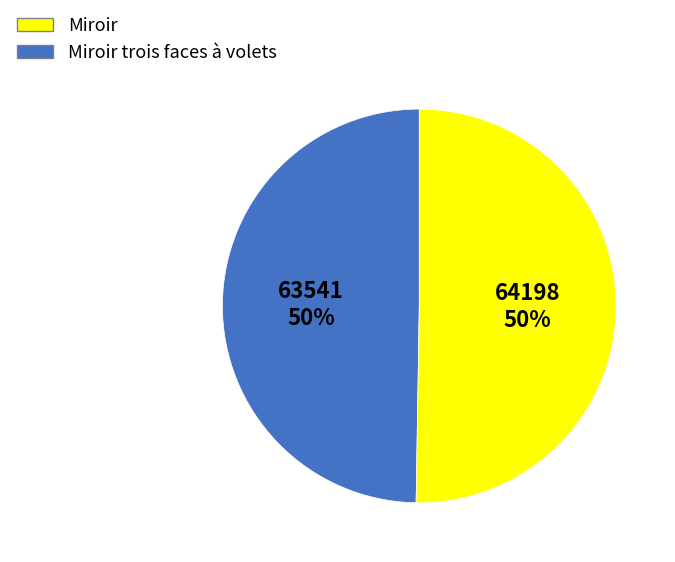

To the nearest percent, what is the average slice percentage?

50%